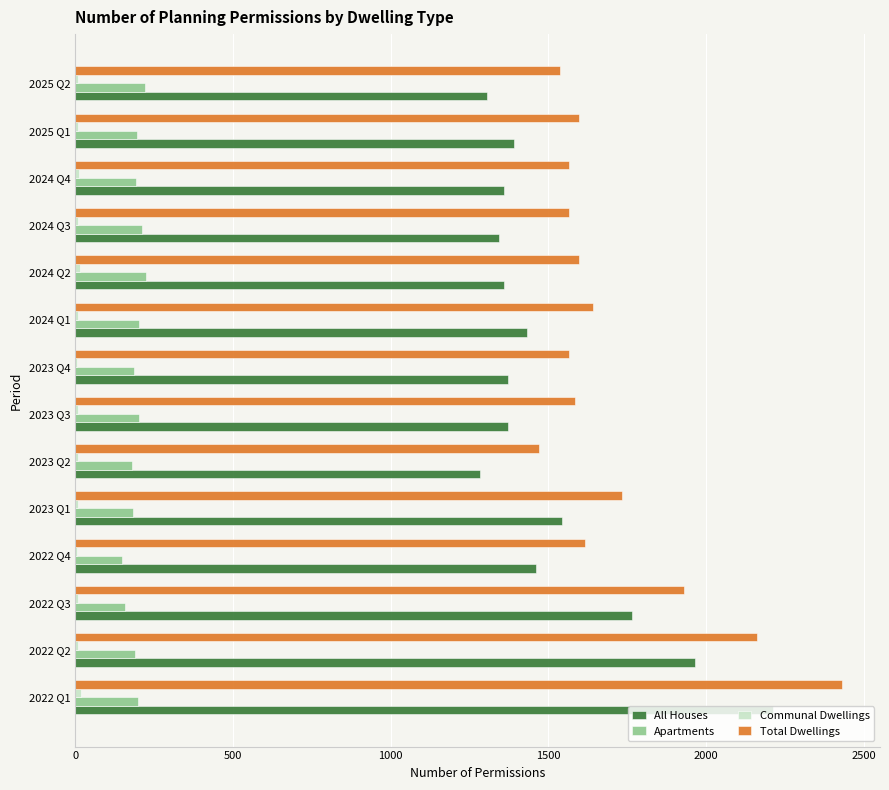

Count the number of categories in the chart.

14